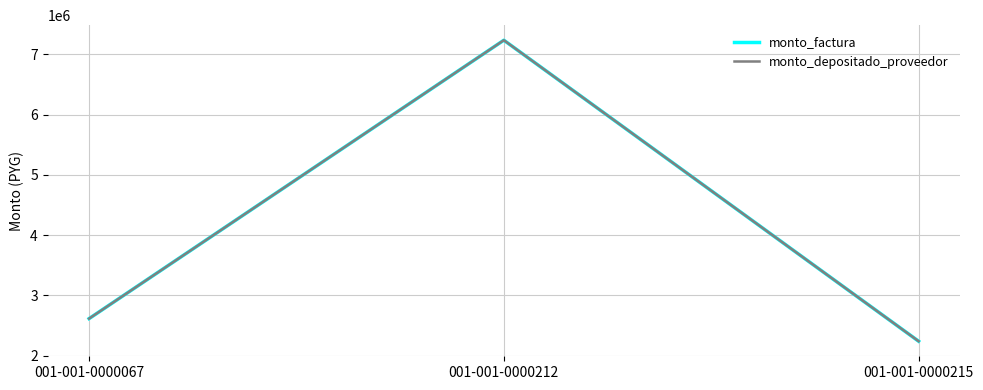

Rank the series by their maximum value, from lowest to highest.

monto_factura, monto_depositado_proveedor